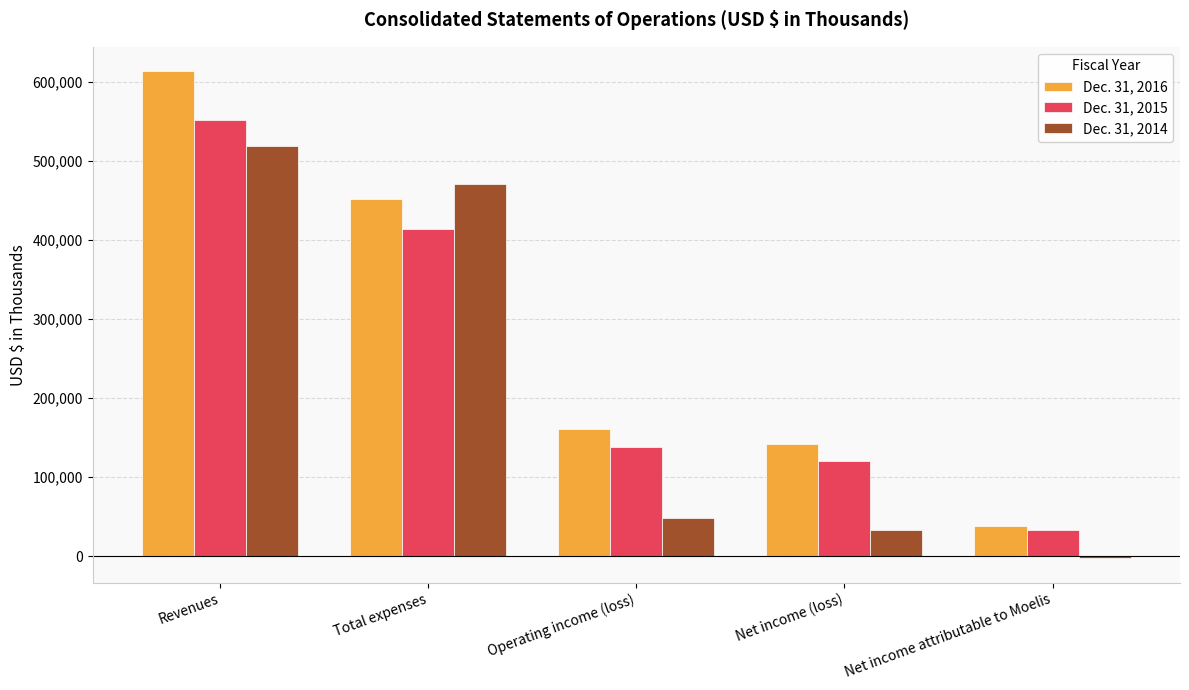

What is the value of the Dec. 31, 2014 bar at the 1st from the left?

518750